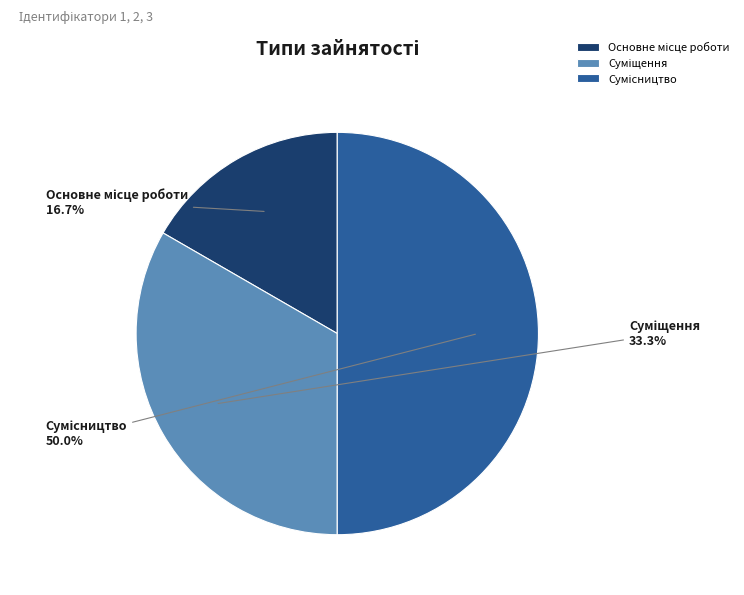

What is the smallest slice in the pie chart?

Основне місце роботи